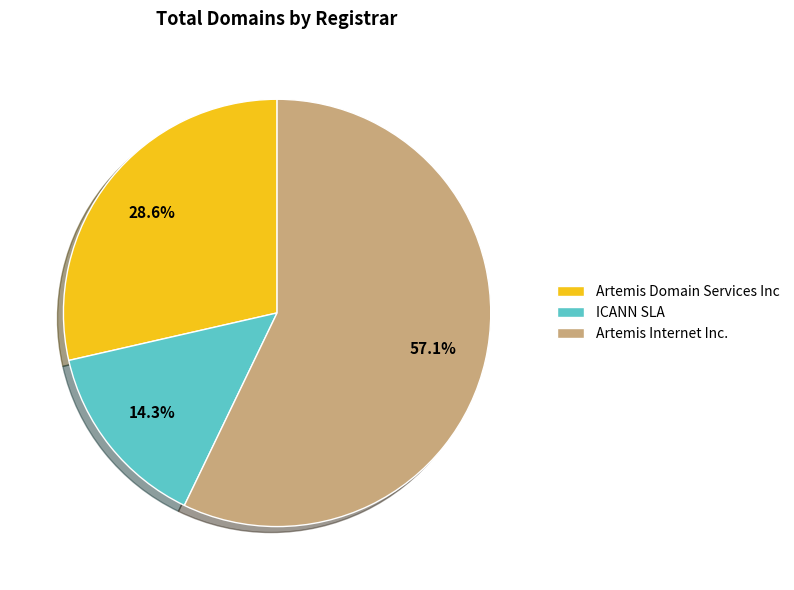

Is there any slice that represents more than half of the pie?

Yes